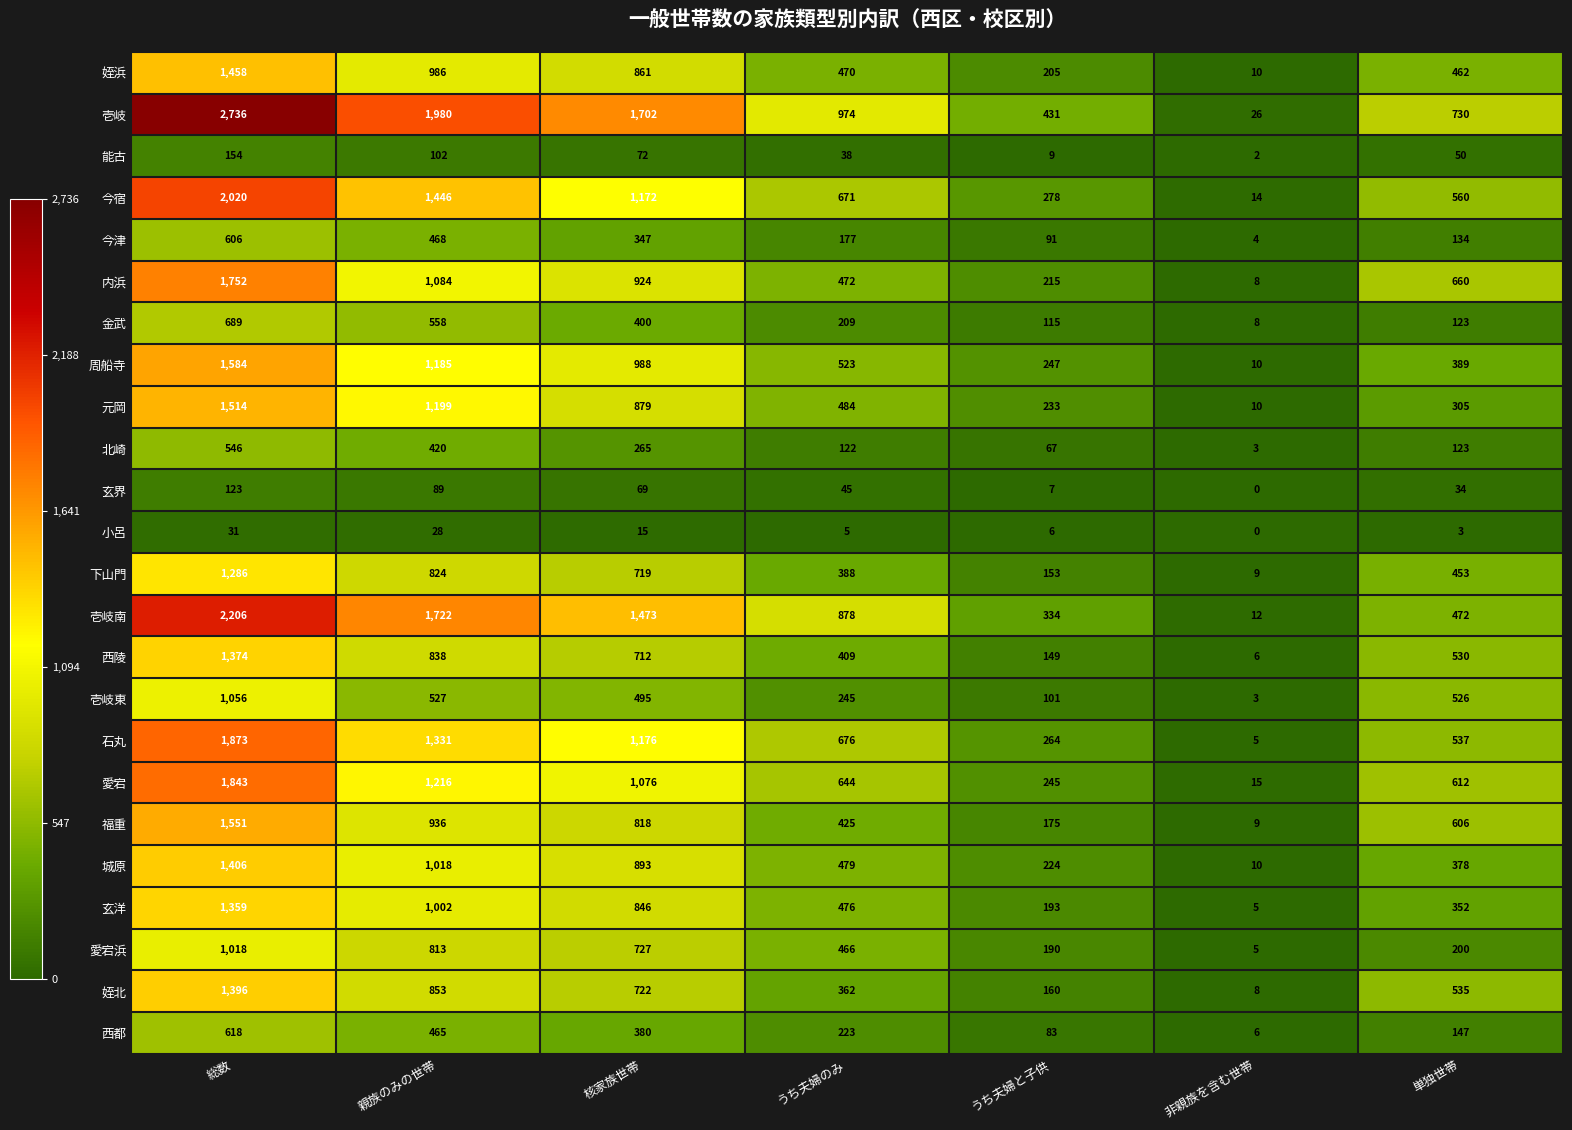

How many categories are shown in the chart?

7